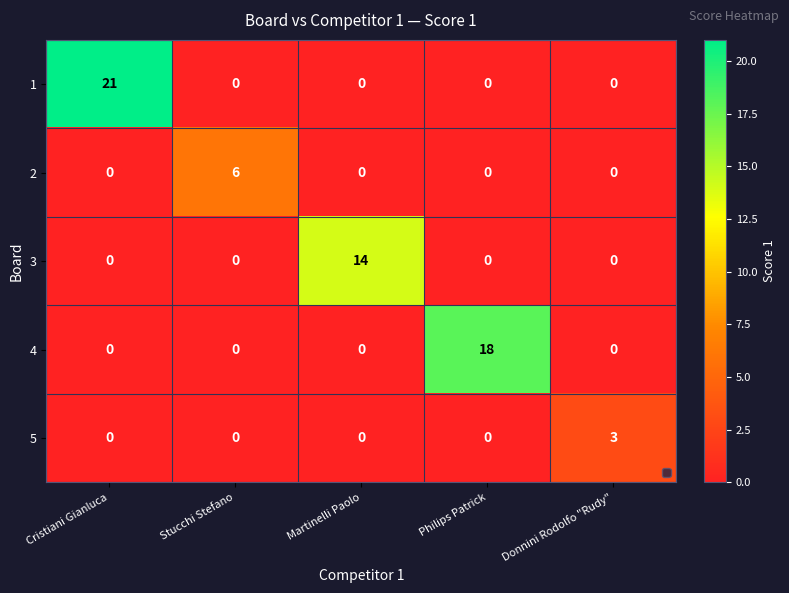

What is the average value of the 4 series?

4